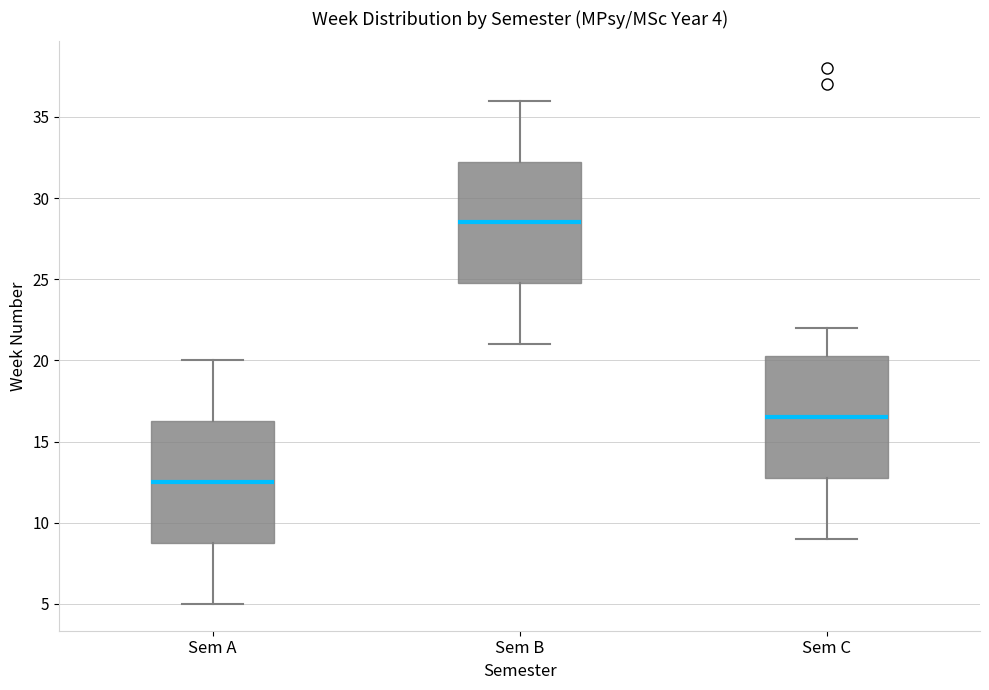

Which box has the highest median line?

Sem B